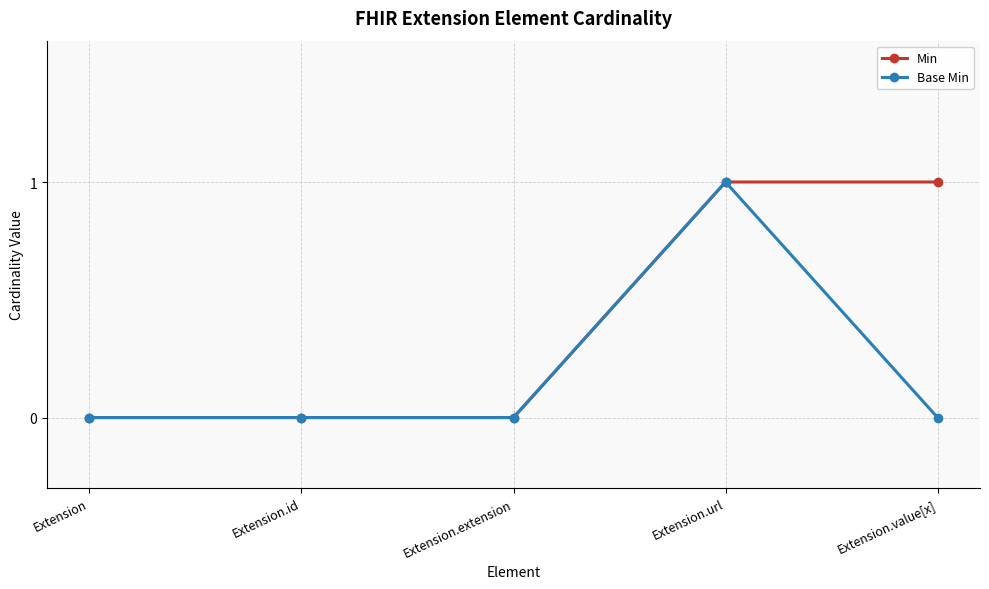

Is this an area chart (filled region under the line)?

No